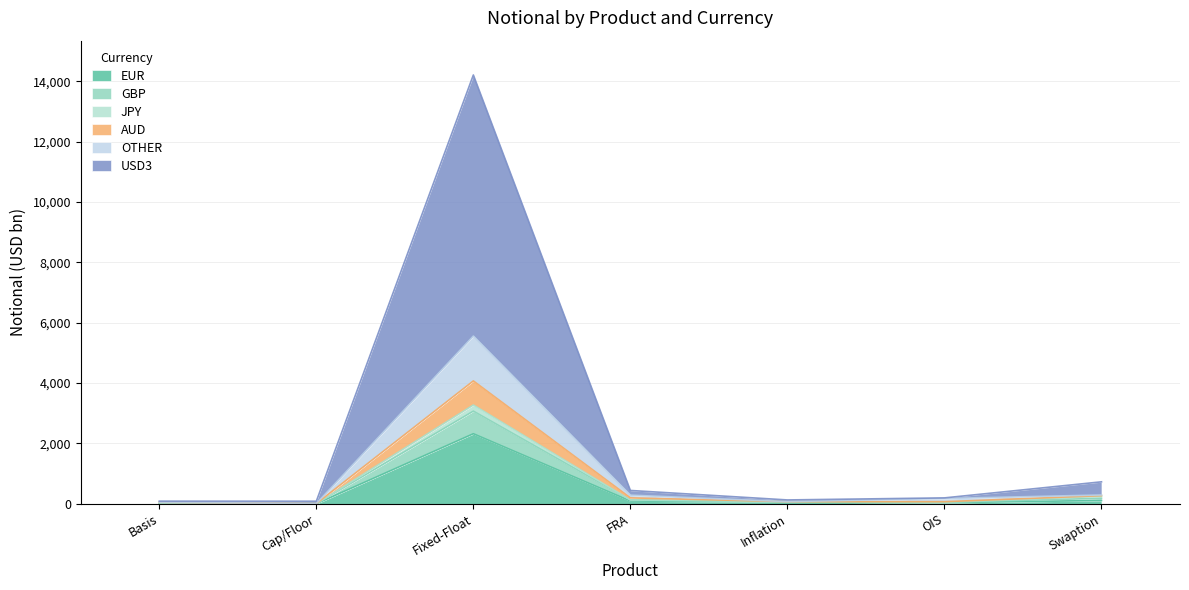

Is the value of GBP at Basis greater than the value of OTHER at OIS?

No